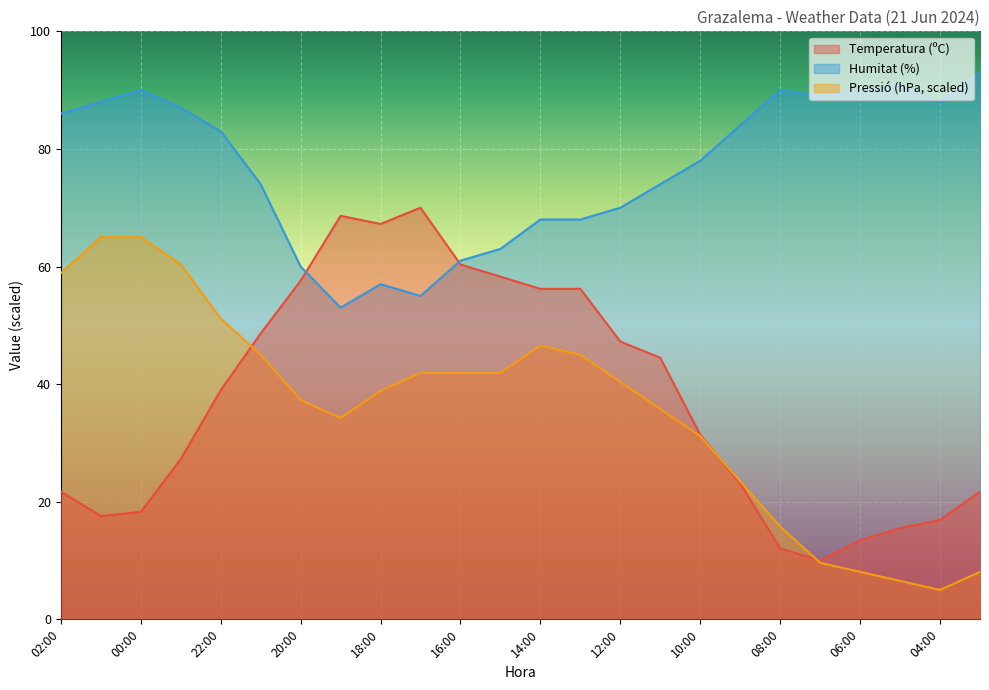

How many intersections are there between Temperatura (ºC) and Pressió (hPa)?

3